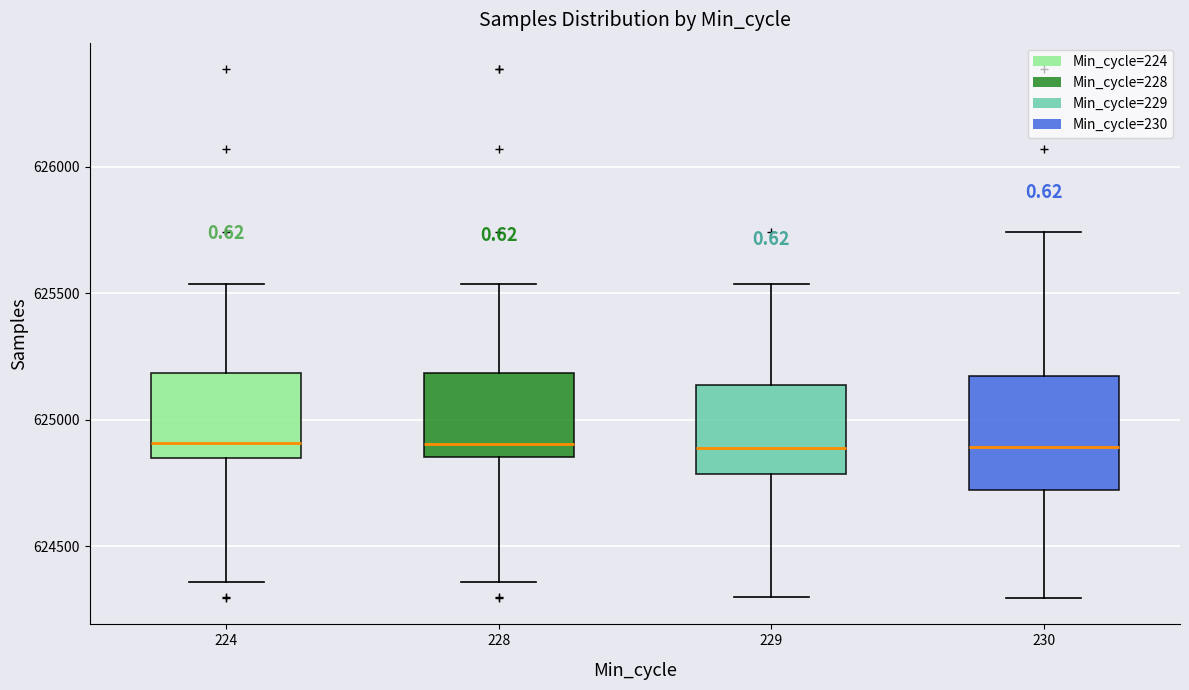

Reading left to right, read every box against the y-axis: the position of its median line, the range the box covers, and the ends of its whiskers. The values are not printed on the chart, so give them approximately, as read against the axis.

224: median 624900, box 624850 to 625200, whiskers 624350 to 625550
228: median 624900, box 624850 to 625200, whiskers 624350 to 625550
229: median 624900, box 624800 to 625150, whiskers 624300 to 625550
230: median 624900, box 624700 to 625150, whiskers 624300 to 625750